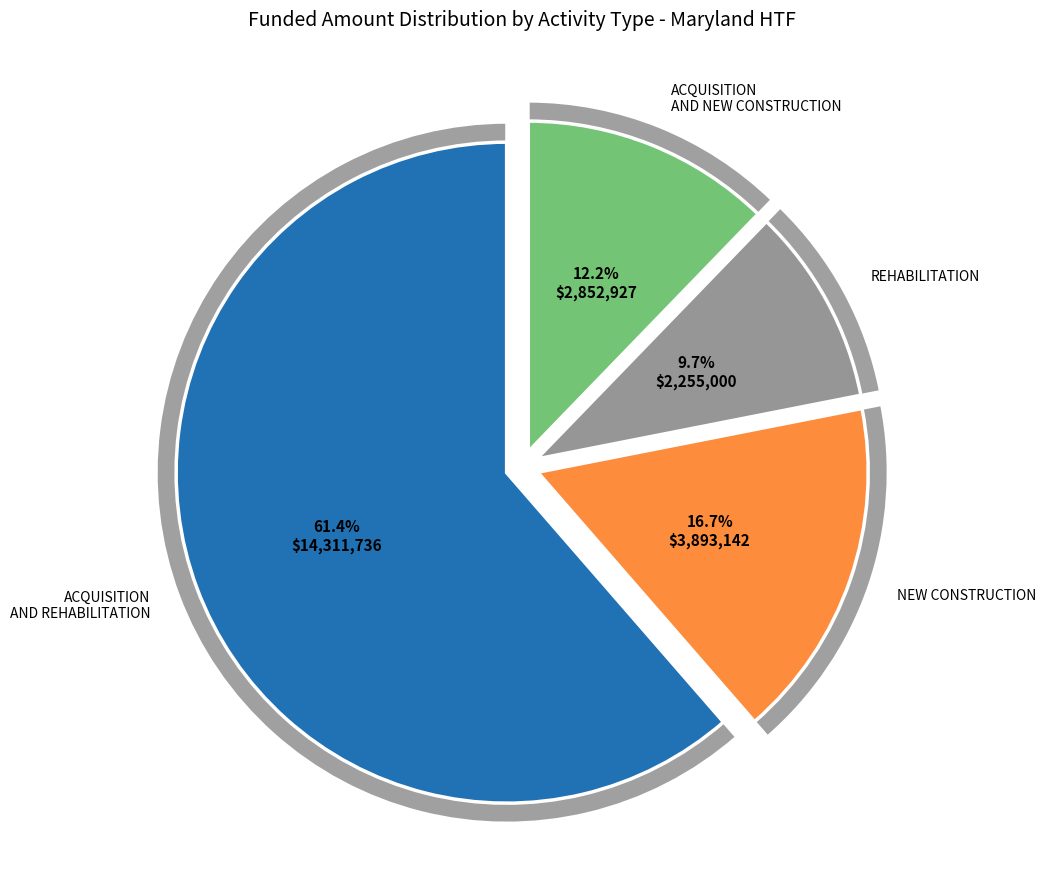

Combined, do 5 and 7 account for over 50%?

No